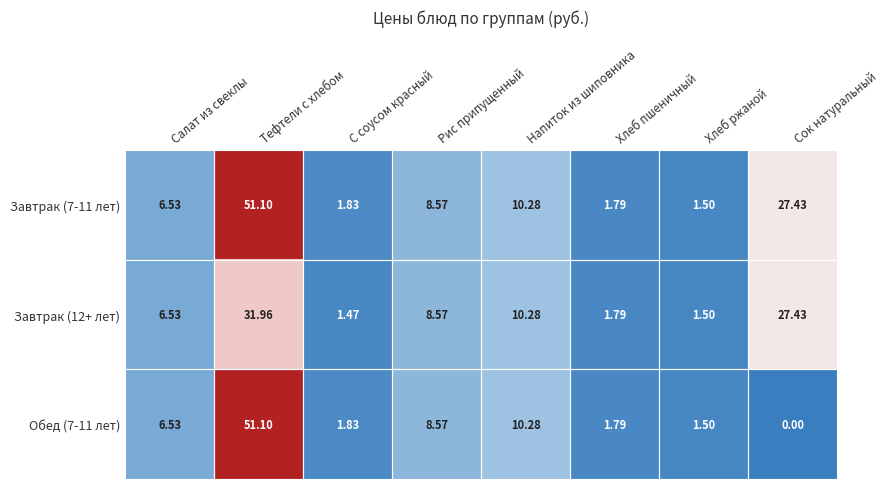

Where is Обед (7-11 лет) nearest to the value 25?

Напиток из шиповника